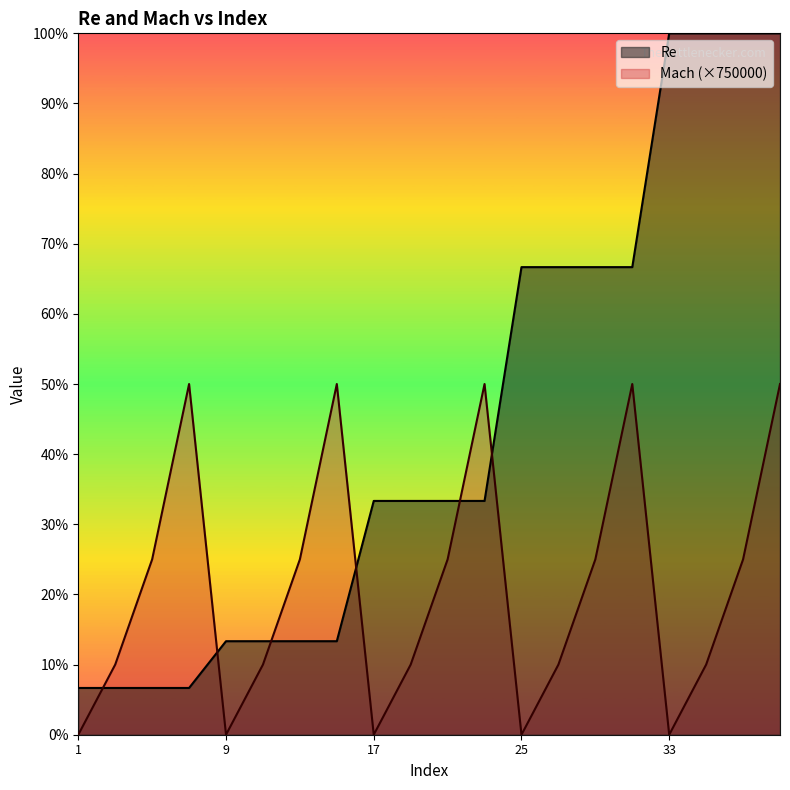

Read the Mach value at 31, to the nearest 10.

375000